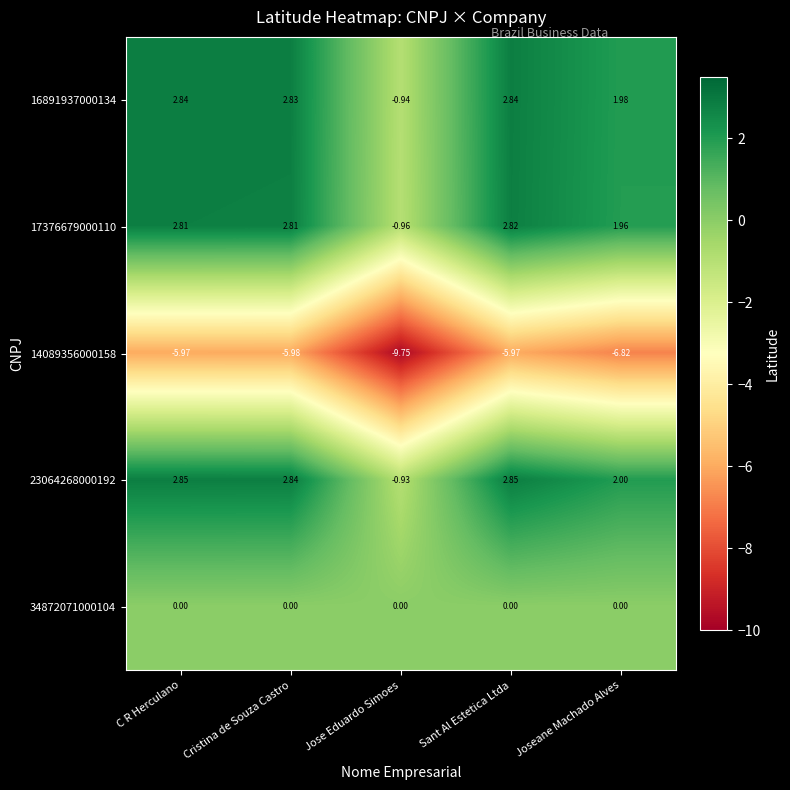

Count the number of categories in the chart.

5